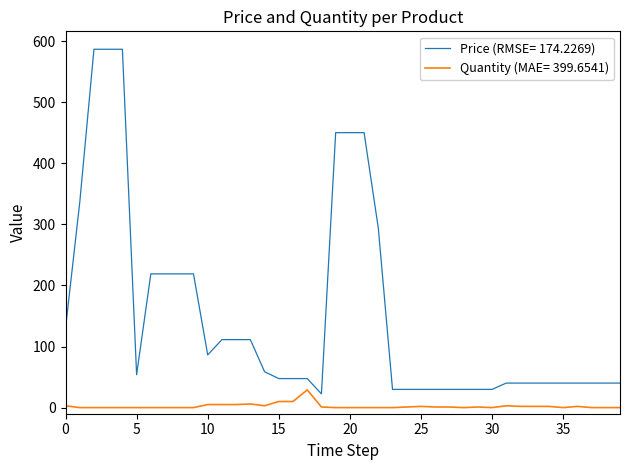

True or false: Price (RMSE= 174.2269) and Quantity (MAE= 399.6541) intersect in this chart.

False